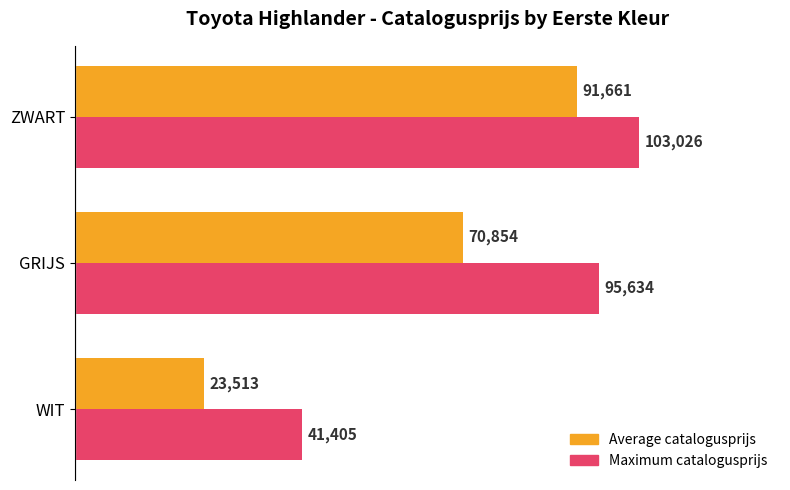

Is it true that Maximum catalogusprijs equals 41405 at WIT?

True